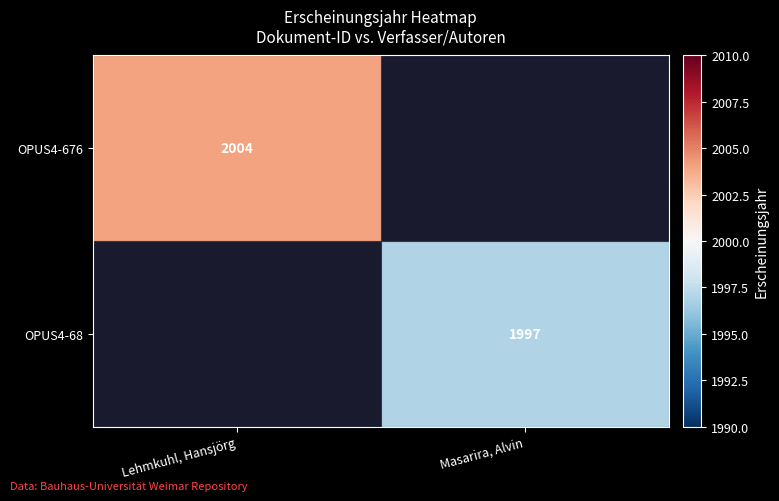

True or false: OPUS4-68 has a value of 2992.7 at Masarira, Alvin.

False